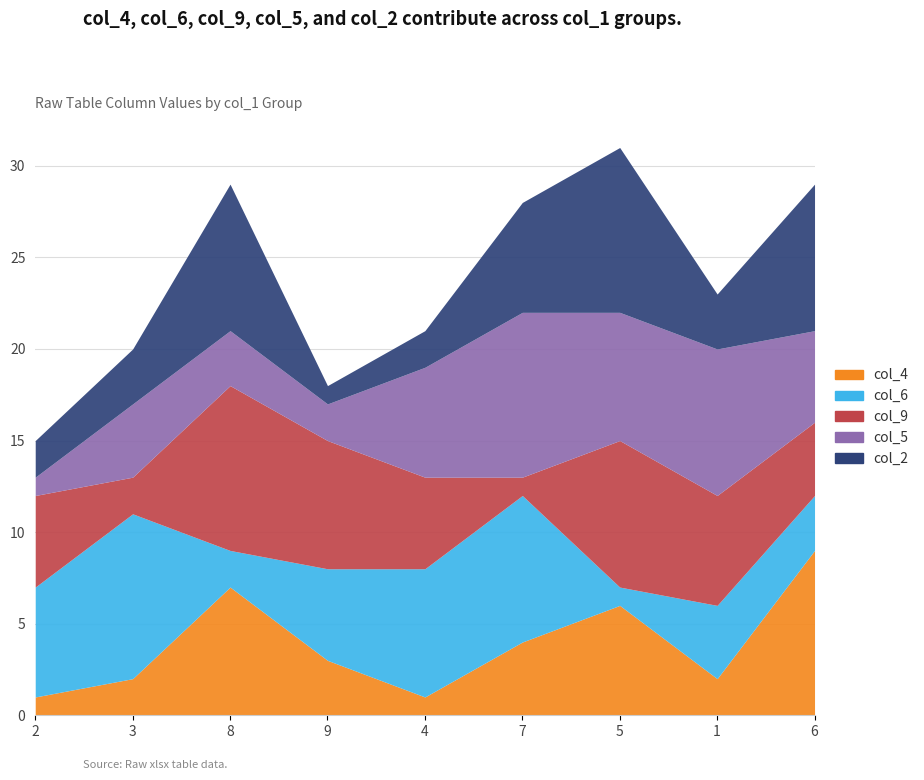

At which category does col_2 reach its first local peak?

8